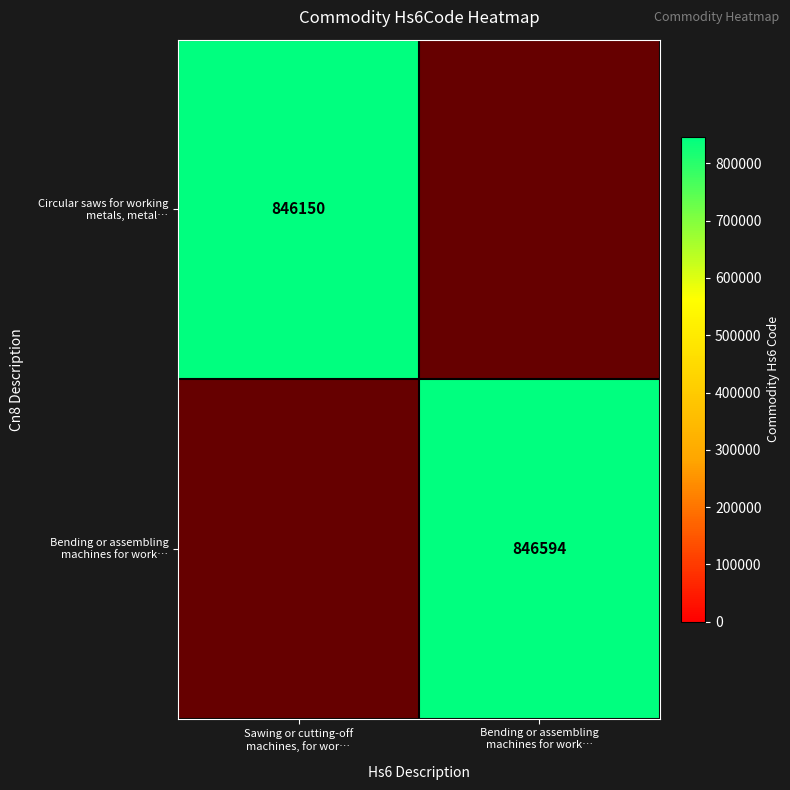

Where is row_0 nearest to the value 846150?

Sawing or cutting-off
machines, for wor…